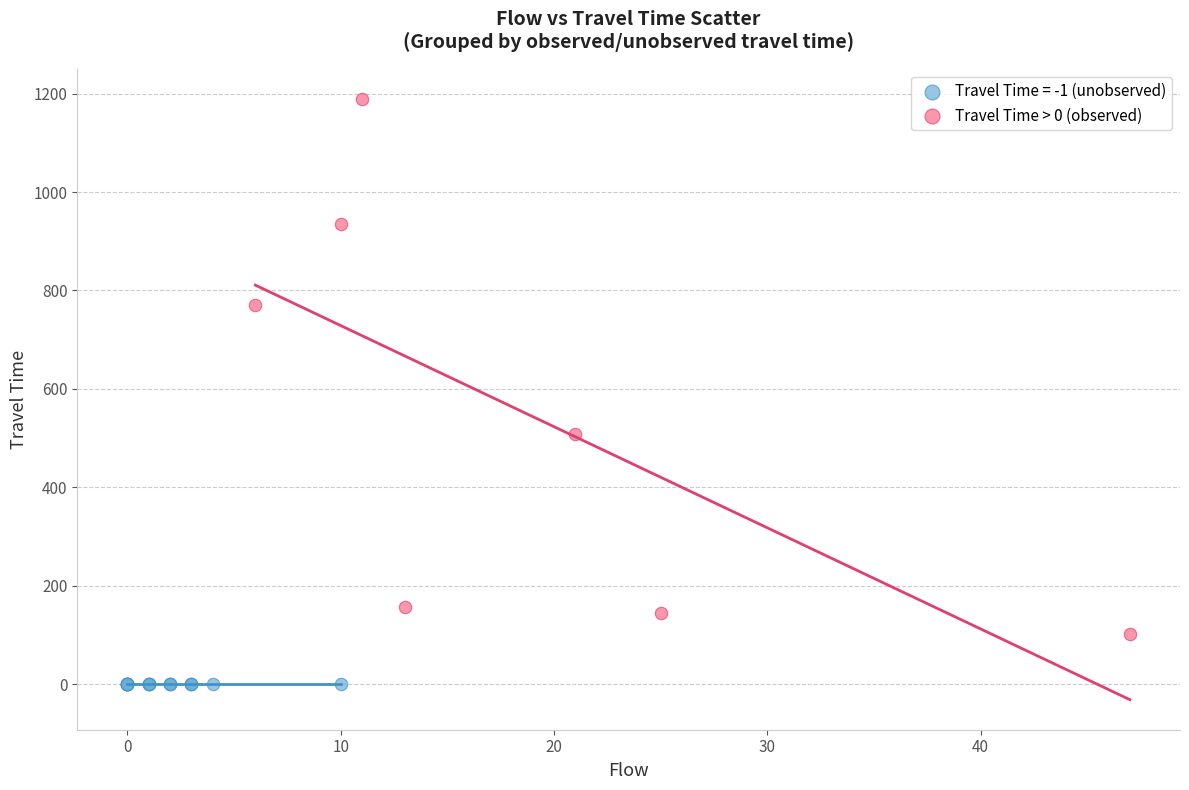

Which series reaches the maximum Y coordinate?

Travel Time > 0 (observed)